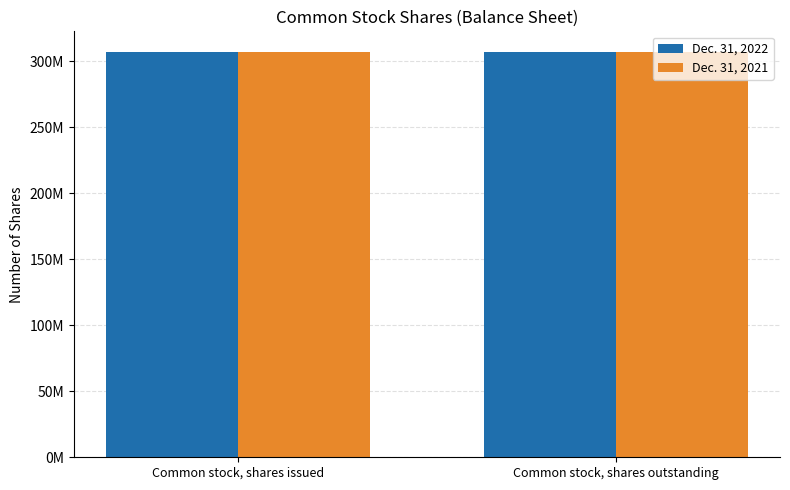

What is the sum of the Dec. 31, 2021 values at Common stock, shares issued and Common stock, shares outstanding?

614207102